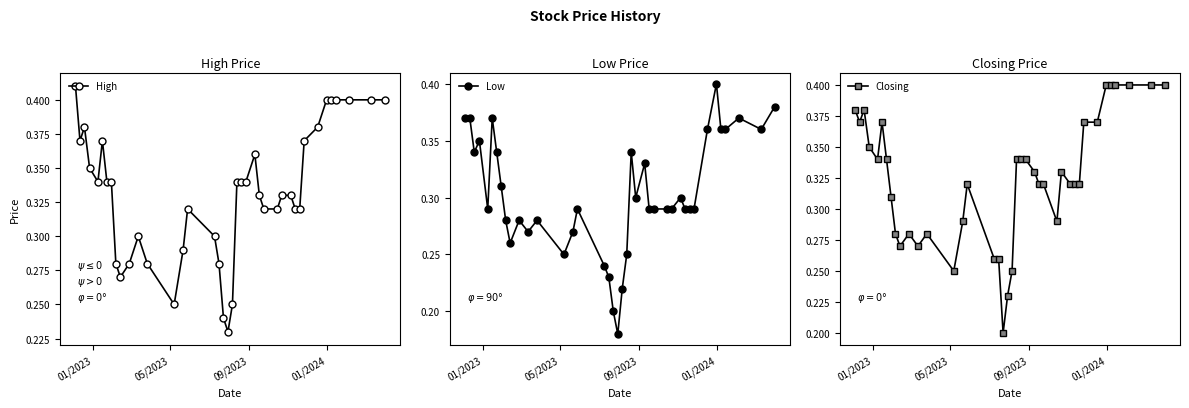

Count the High values in the range 0 to 1.

40